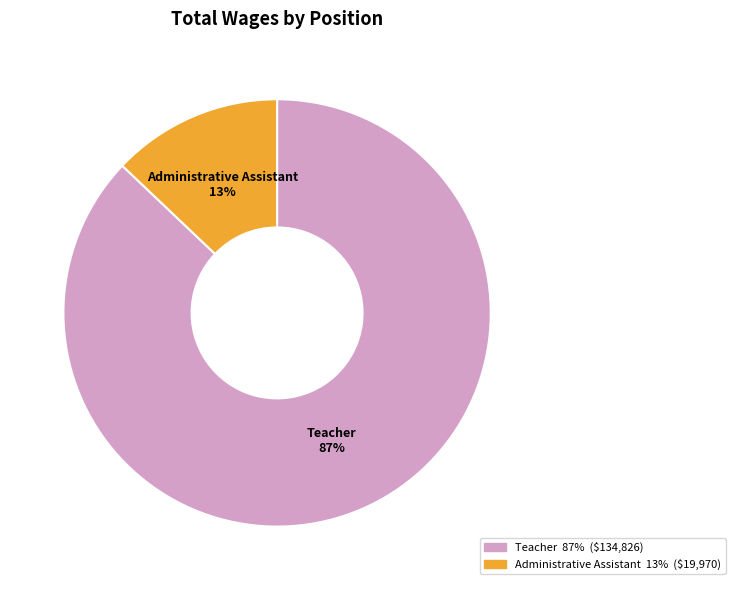

Is it true that Administrative Assistant is 13% of the pie?

True